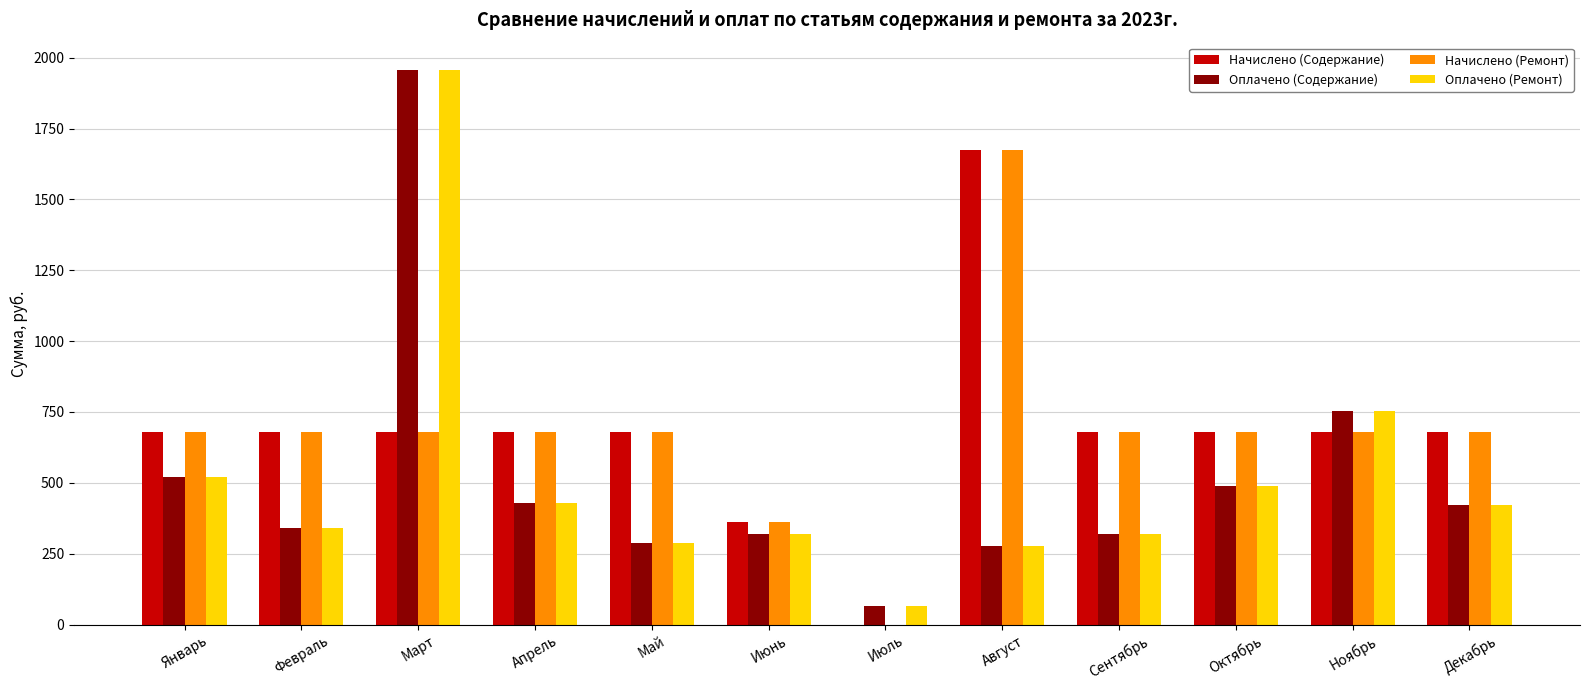

Is it true that Оплачено (Ремонт) equals 1955.2 at Март?

True